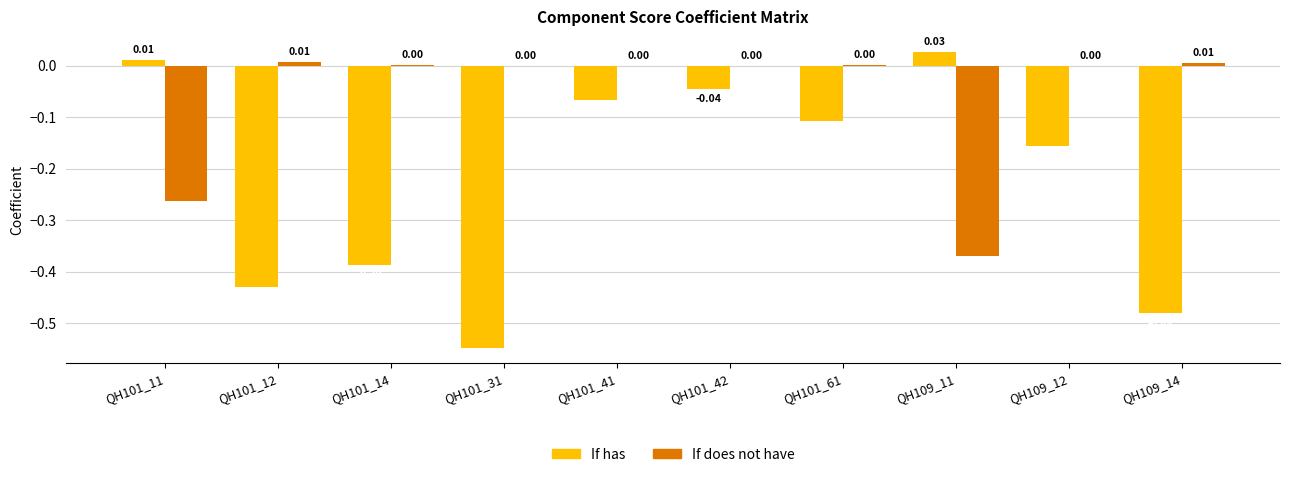

Which series changed the most between QH101_42 and QH109_11?

If does not have